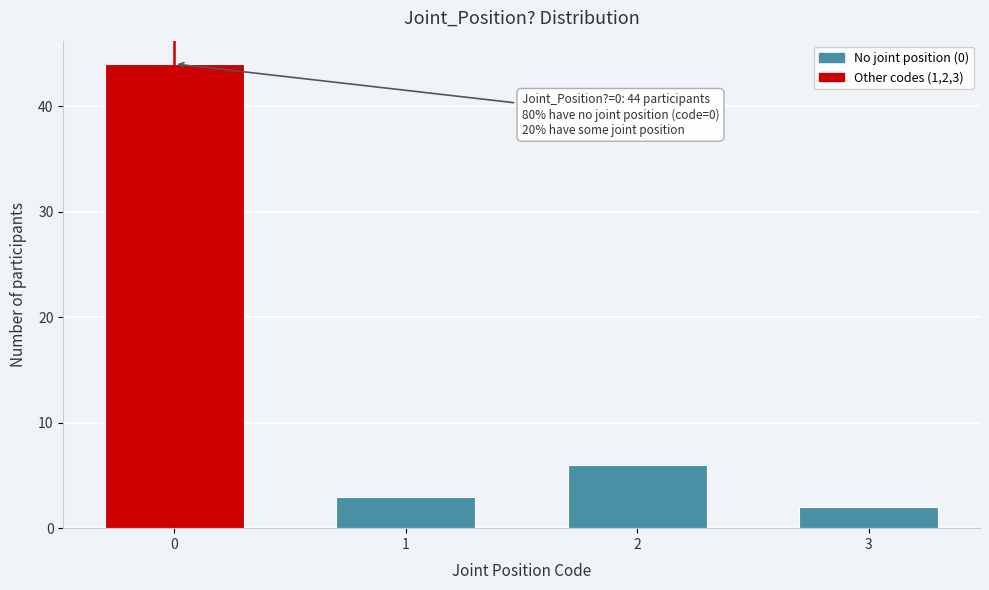

Reading right to left, what are all the values shown in this chart?

3=2	2=6	1=3	0=44